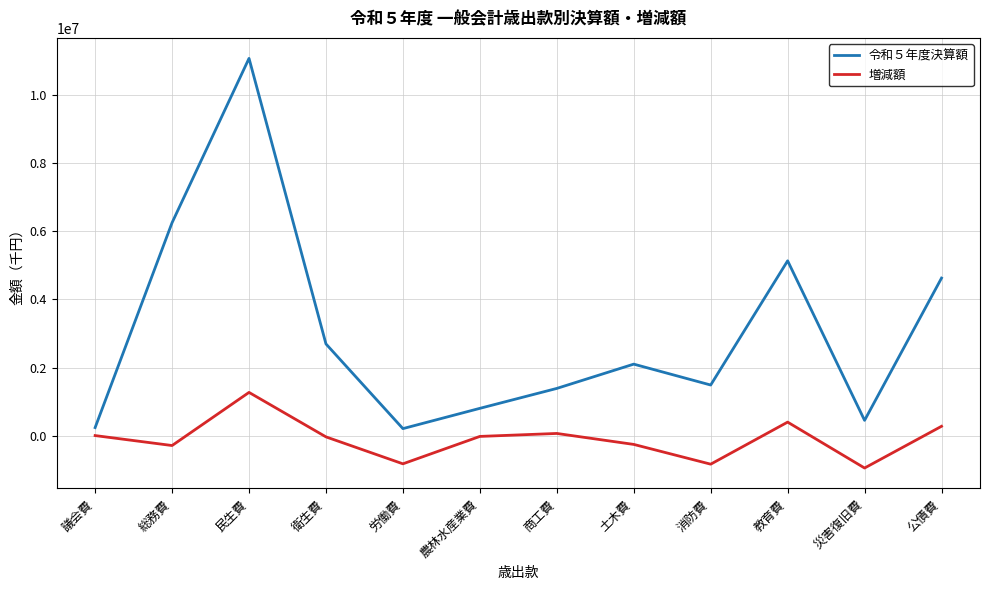

What is the average value of the 令和５年度決算額 series?

3037191